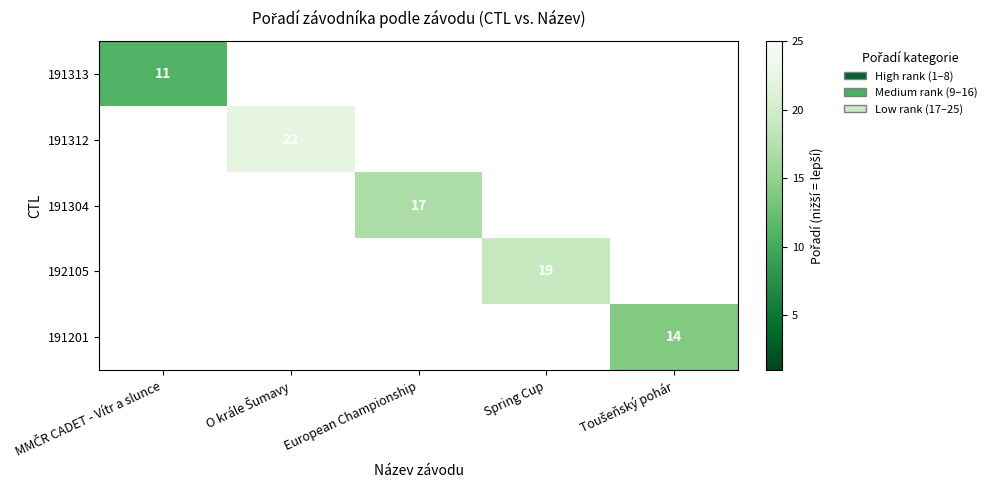

Between Toušeňský pohár and European Championship, which is larger?

European Championship